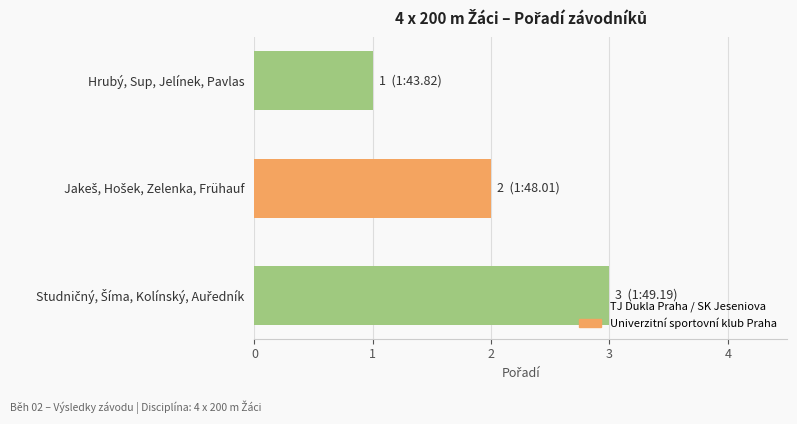

Does the chart contain stacked bars?

No